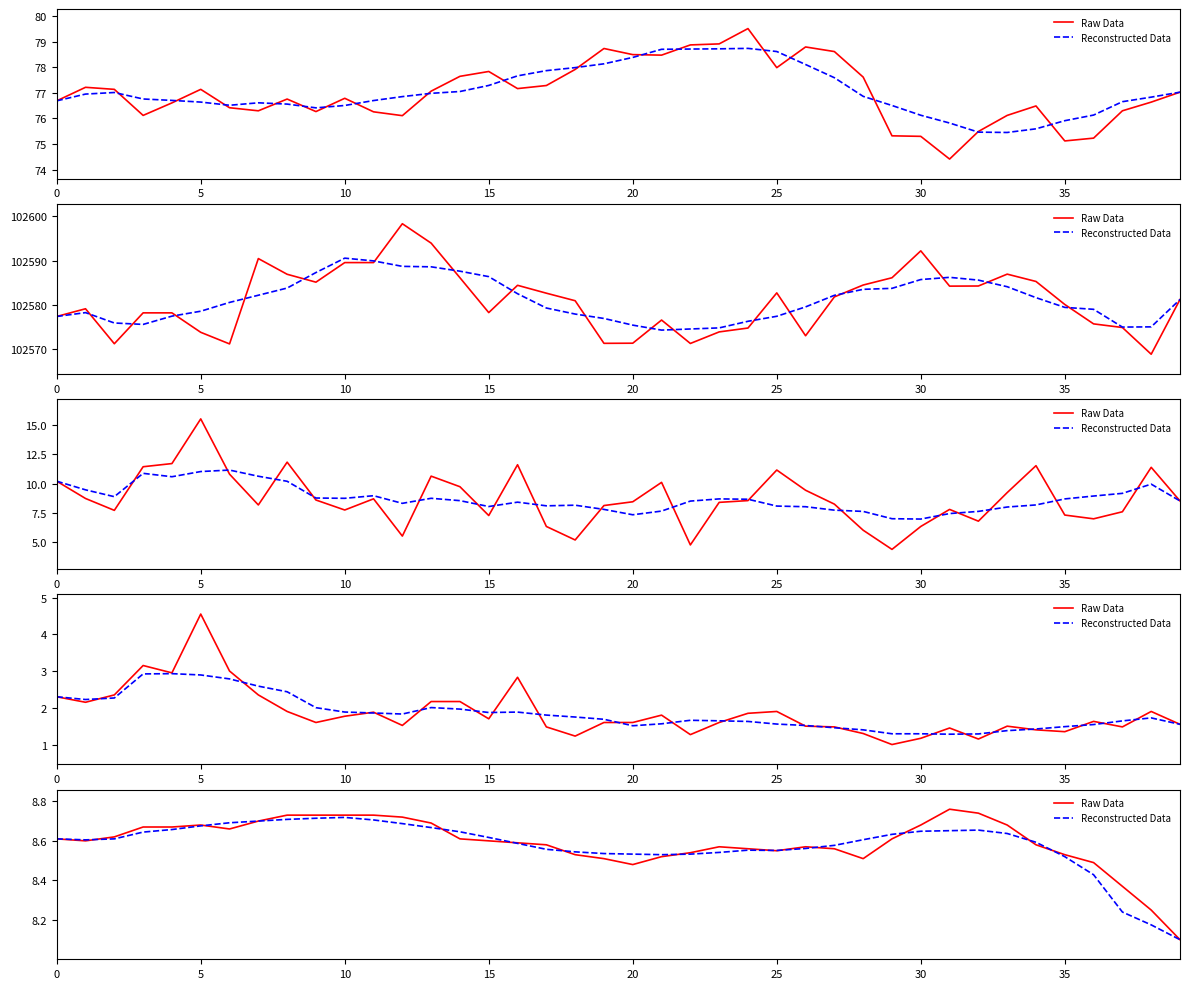

Does the chart display data point markers on the line(s)?

No